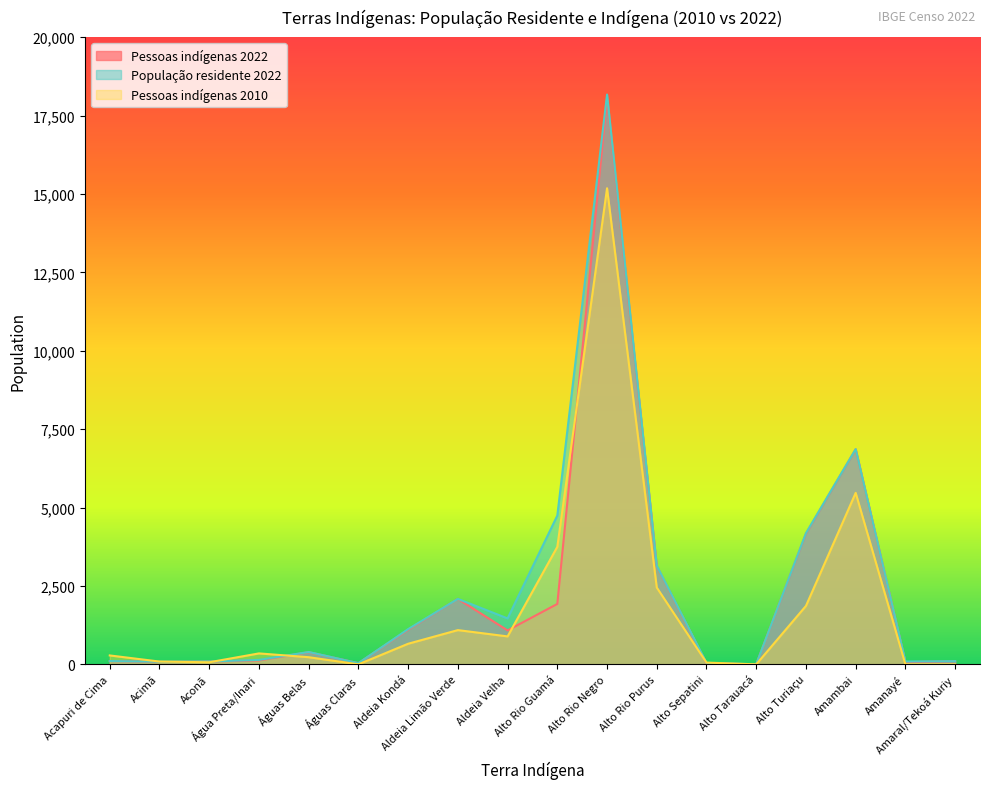

At Alto Tarauacá, list the series in order from smallest to largest.

Pessoas indígenas 2010, Pessoas indígenas 2022, População residente 2022